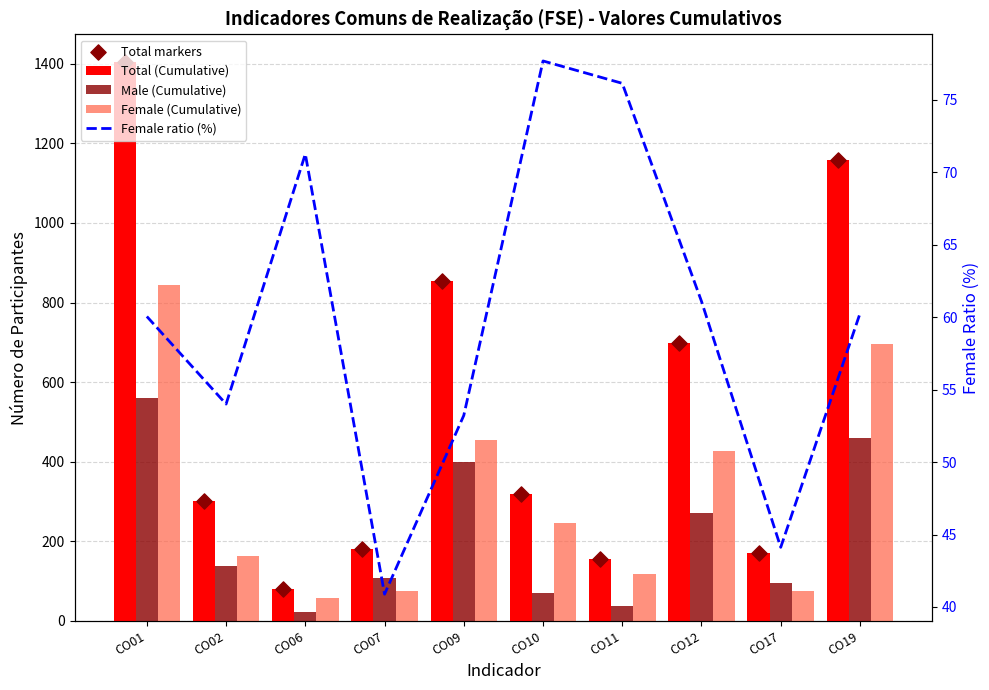

What are all the series names shown in the legend?

Total (Cumulative), Male (Cumulative), Female (Cumulative), Total markers, Female ratio (%)